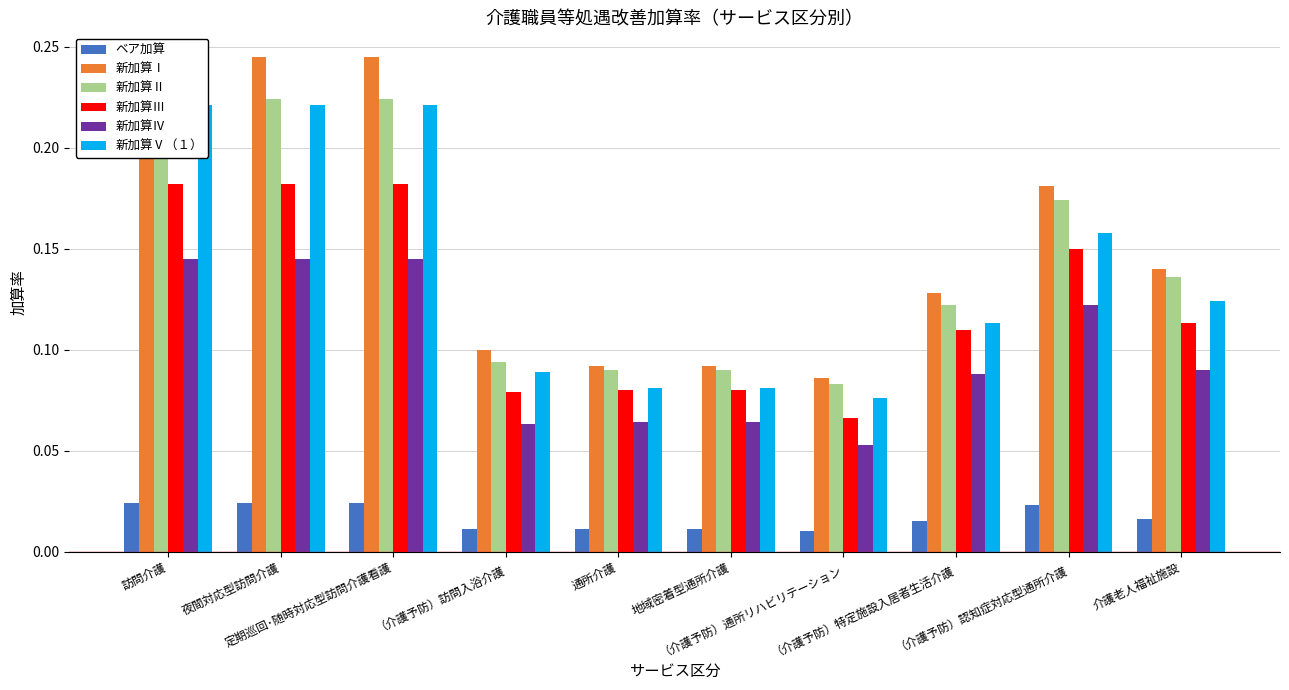

What is the average value of the 新加算Ⅳ series?

0.1